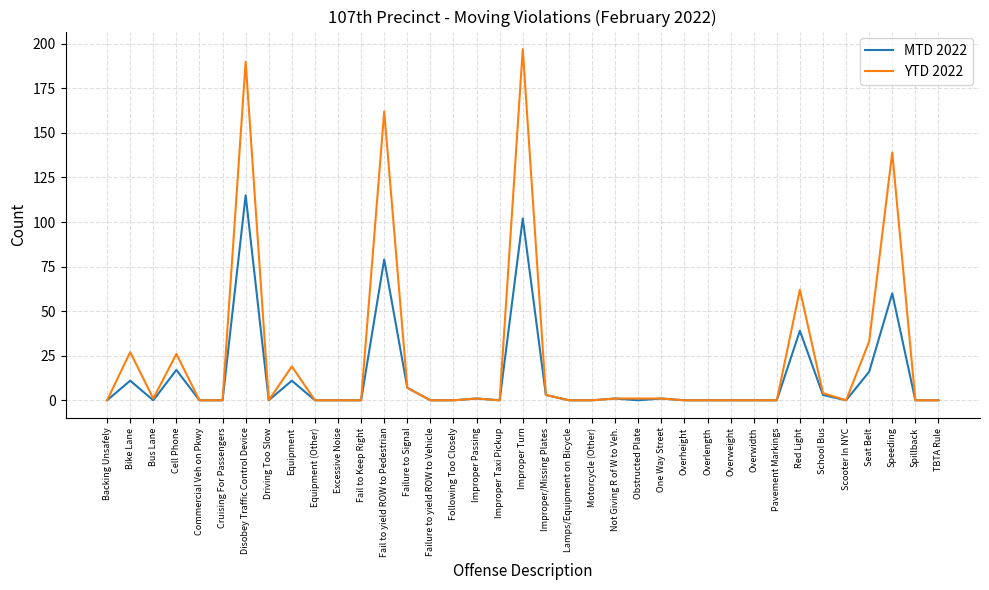

The YTD 2022 series shows -126 at Following Too Closely. True or false?

False